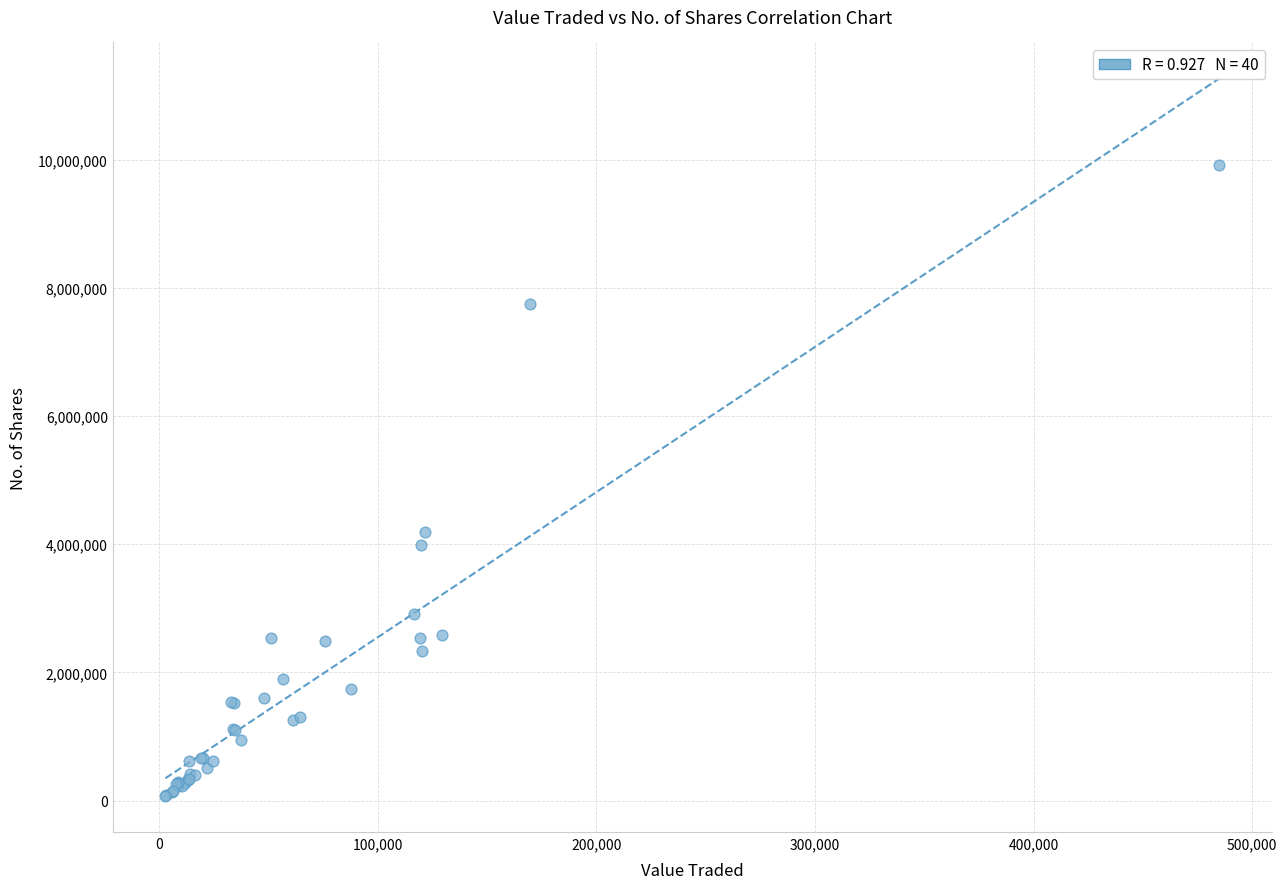

What Y value in the scatter plot is closest to 4990607?

4191057